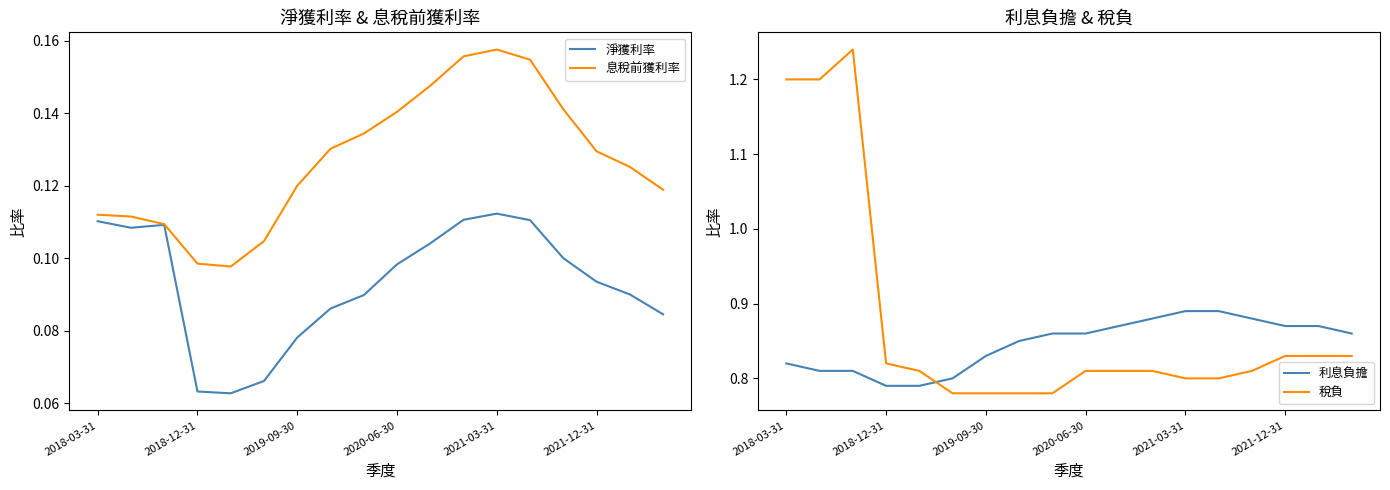

Is it true that 稅負 equals 1.3 at 2021-12-31?

False